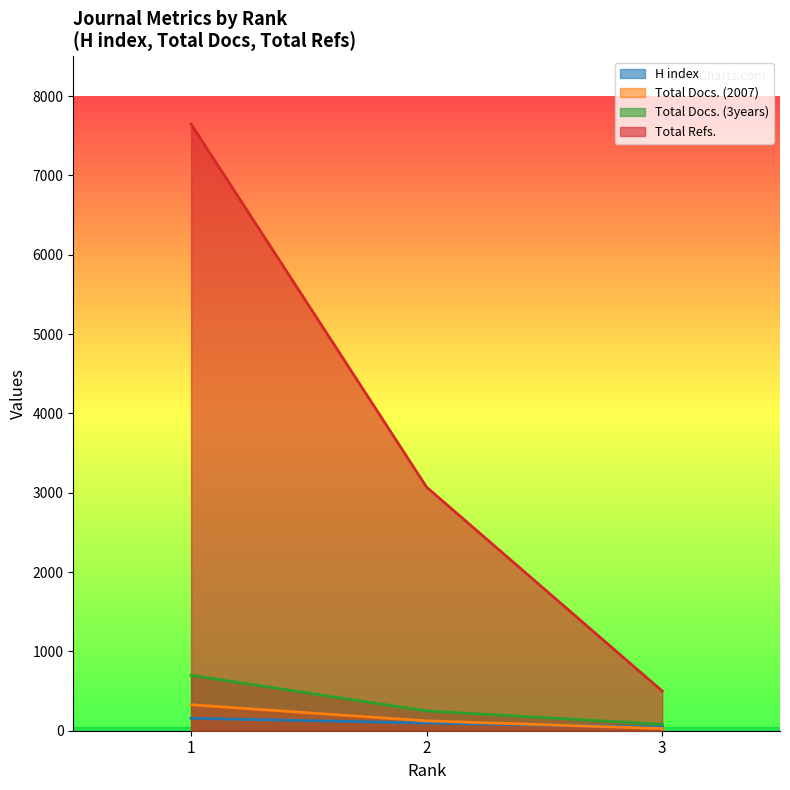

Which series has the widest spread of values?

Total Refs.